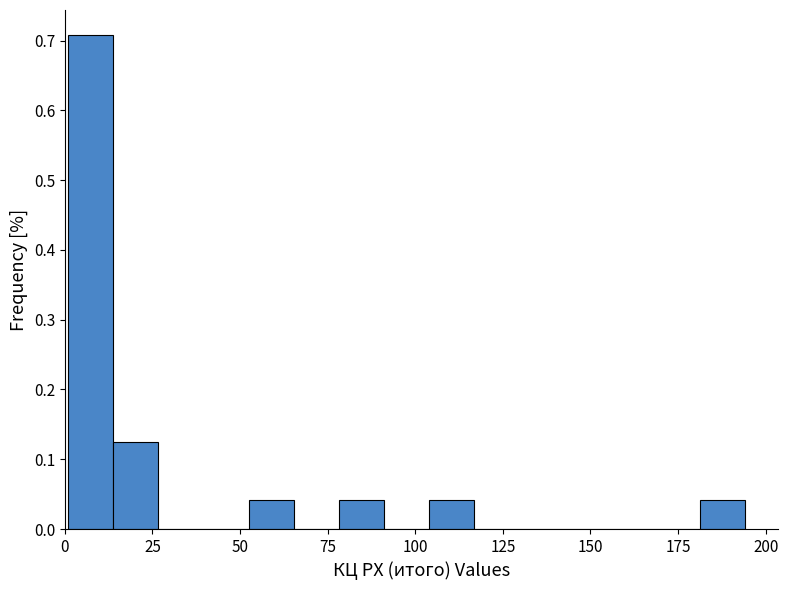

Read against the x-axis, roughly where is the centre of the tallest bar?

5